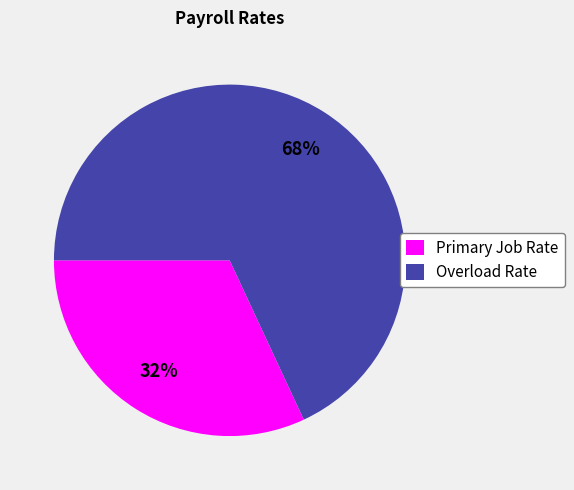

Between Overload Rate and Primary Job Rate, which is larger?

Overload Rate